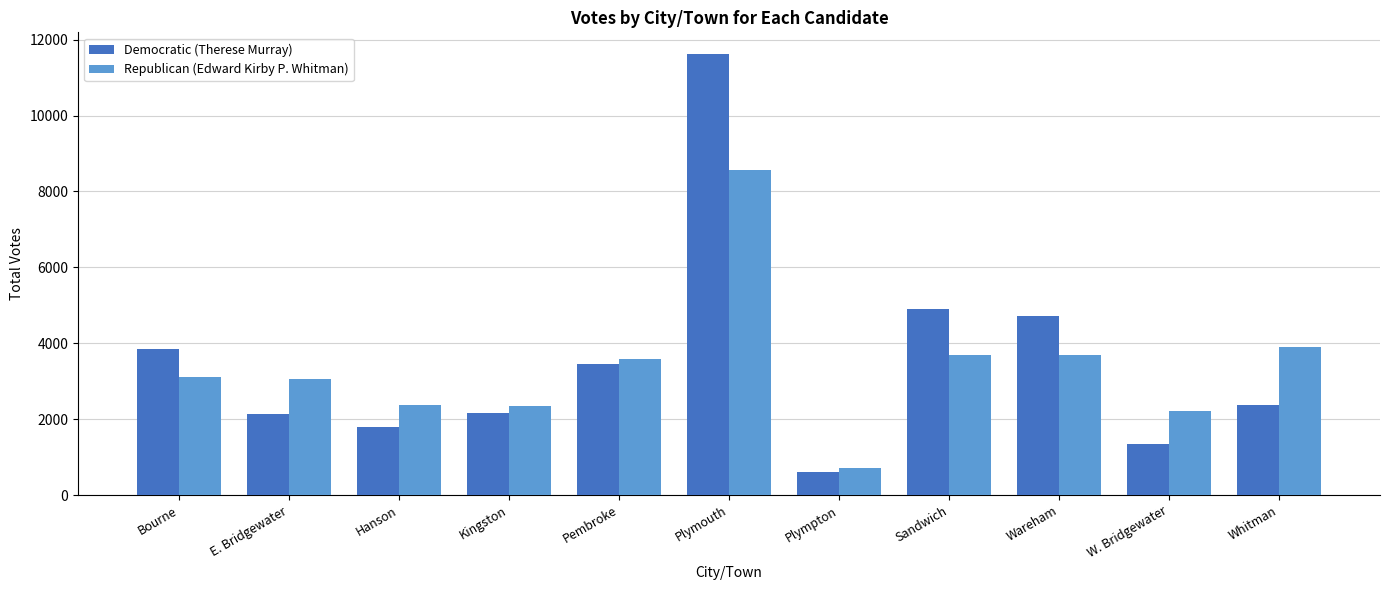

Count the number of data series in this chart.

2